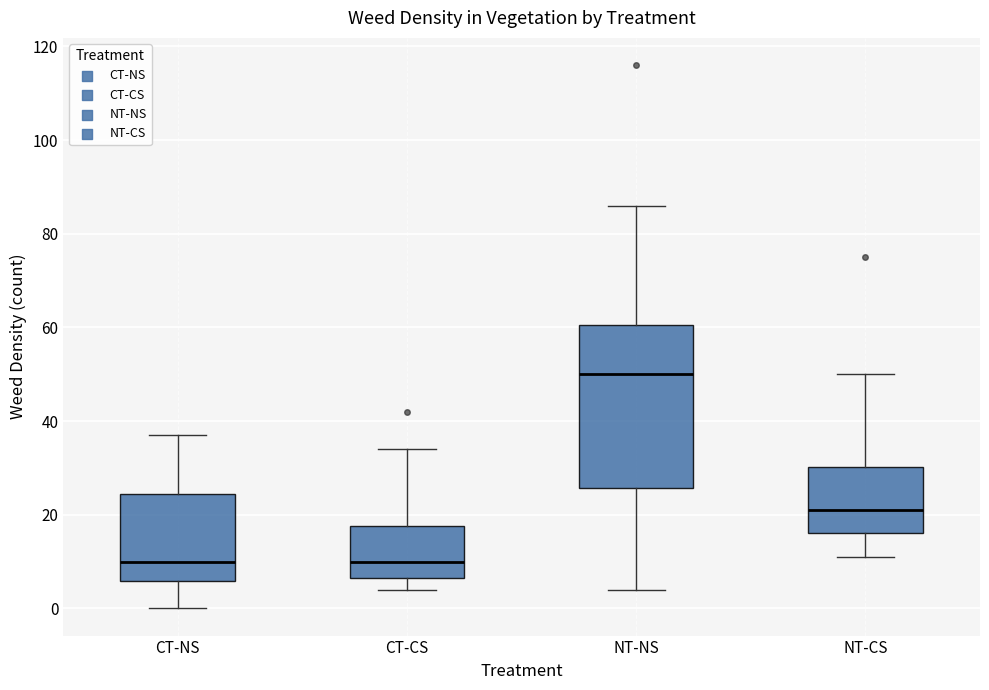

Where does the upper whisker of the box for CT-NS end on the y-axis? The values are not printed on the chart, so give them approximately, as read against the axis.

38